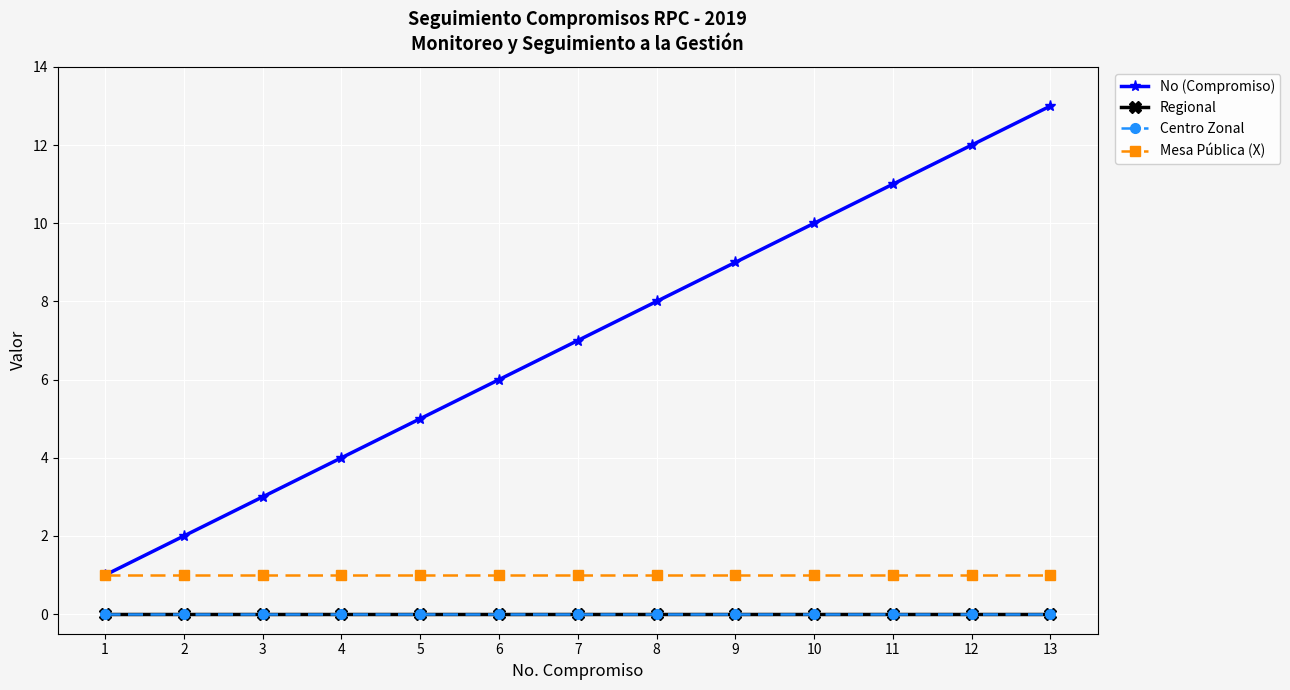

At 5, list the series in order from largest to smallest.

No (Compromiso), Mesa Pública (X), Regional, Centro Zonal